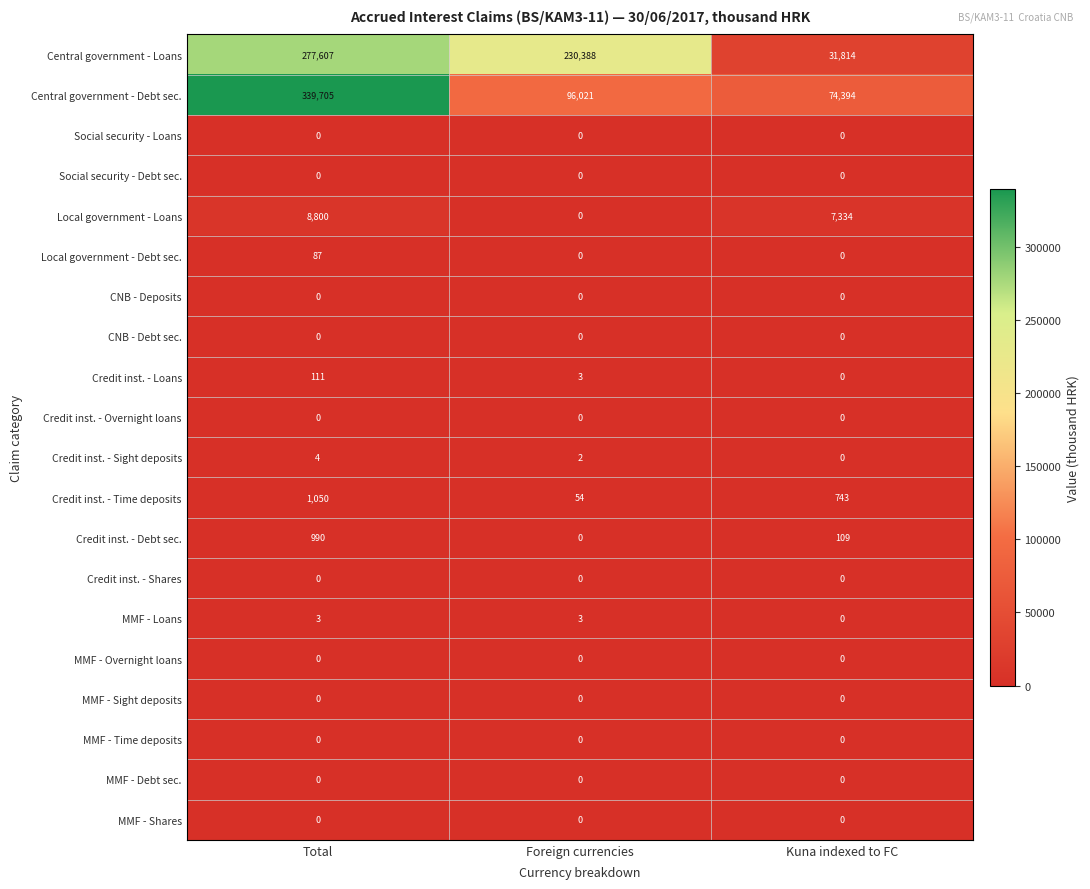

What is the difference between the maximum and minimum values in the Central government - Debt sec. series?

265311